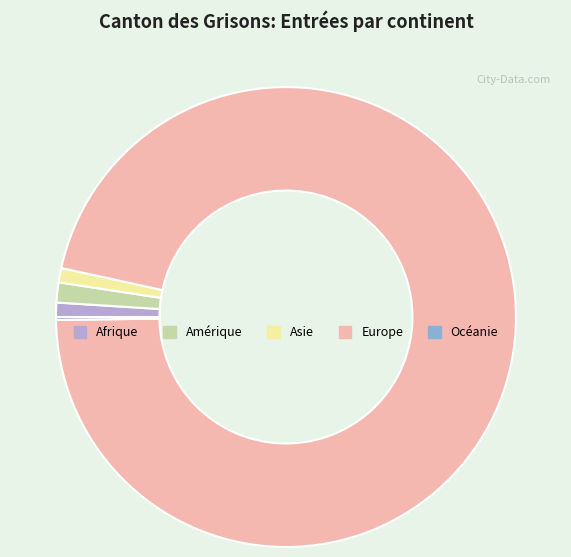

Combined, do Asie and Amérique account for over 50%?

No